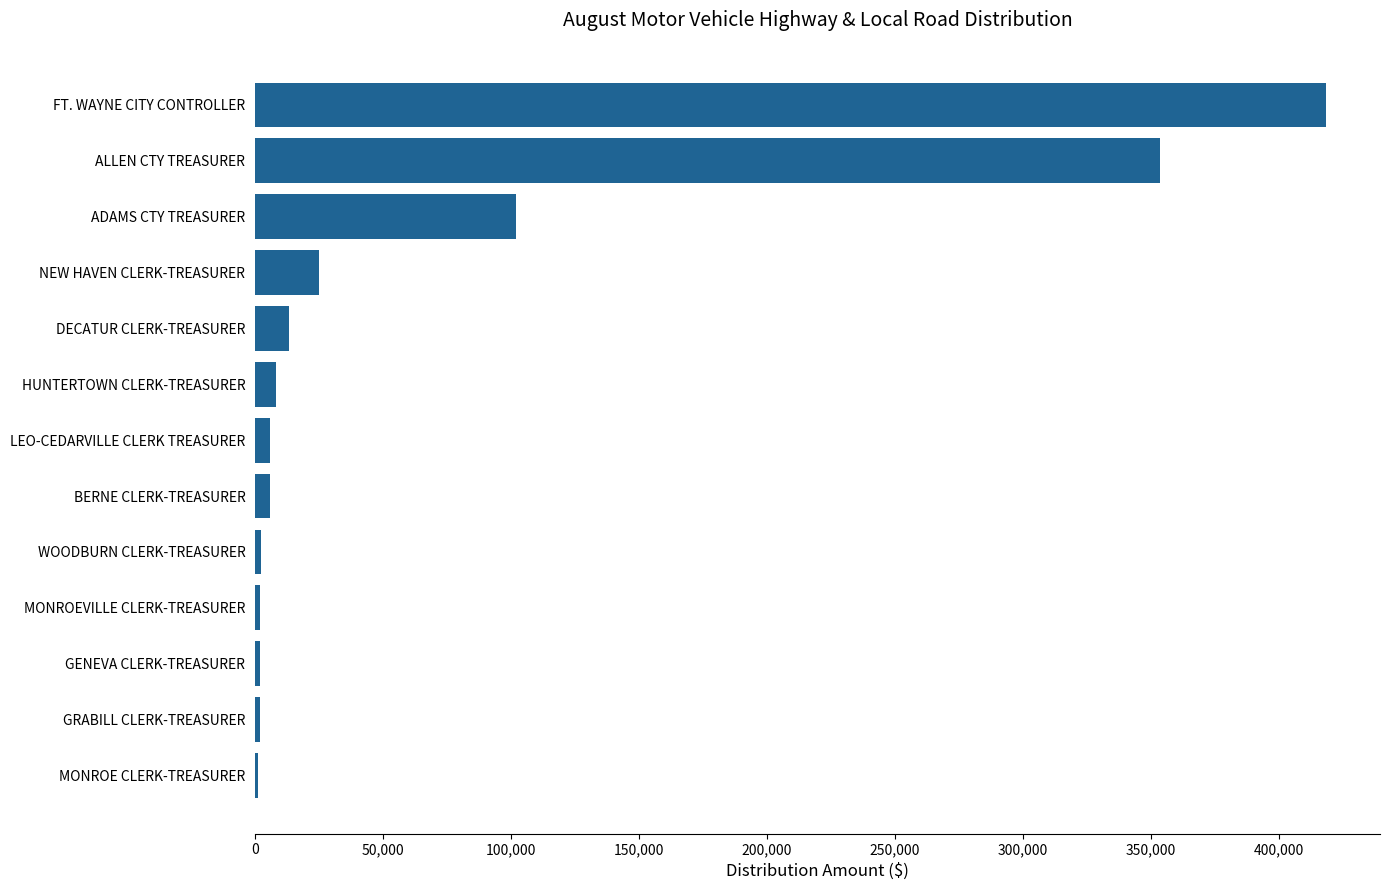

True or false: the data shows 13353.6 at DECATUR CLERK-TREASURER.

True